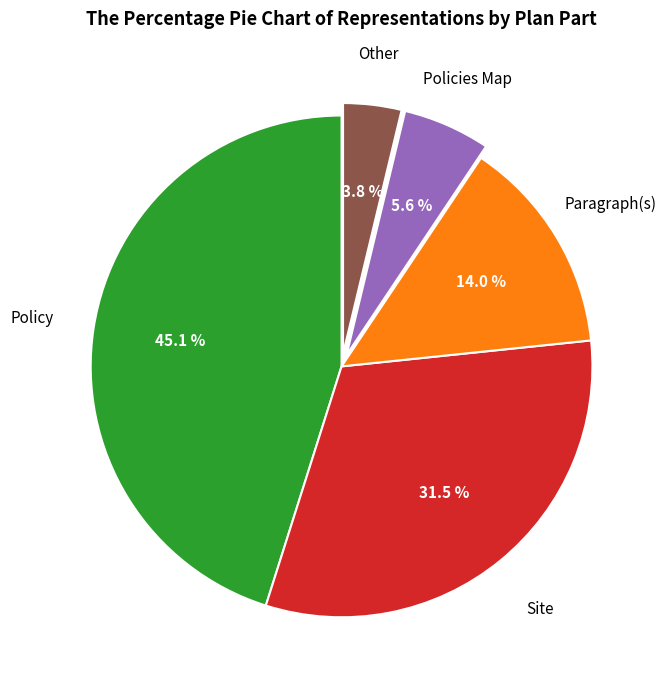

Is there a majority slice in this chart?

No